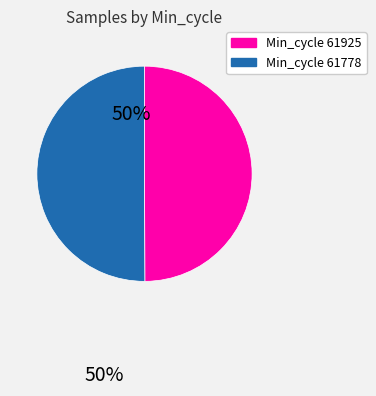

Which slice is the largest?

61778